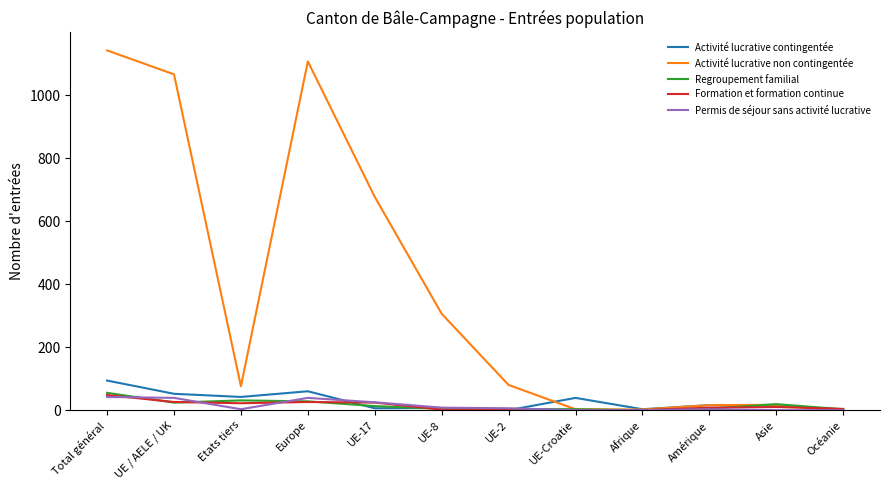

Is the value of Activité lucrative contingentée at UE-Croatie greater than the value of Permis de séjour sans activité lucrative at Océanie?

Yes